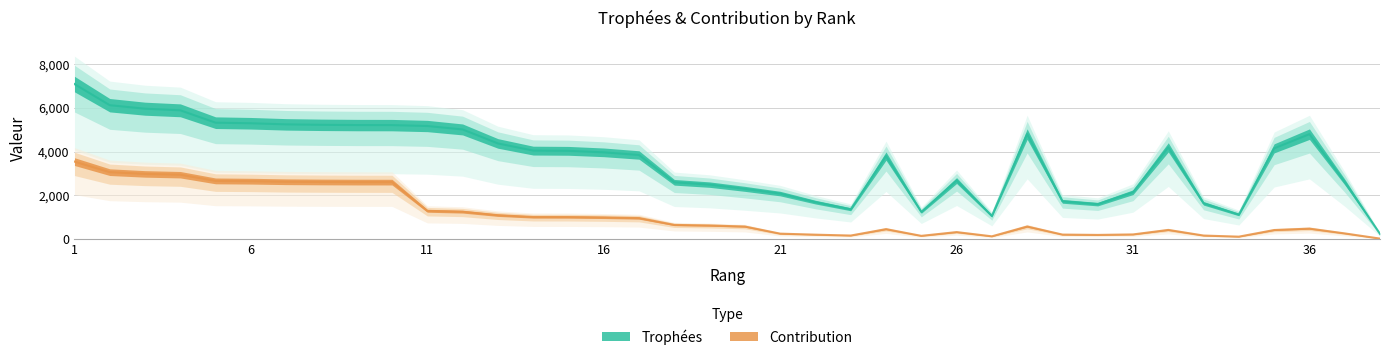

Which series has the largest total across all categories?

Trophées